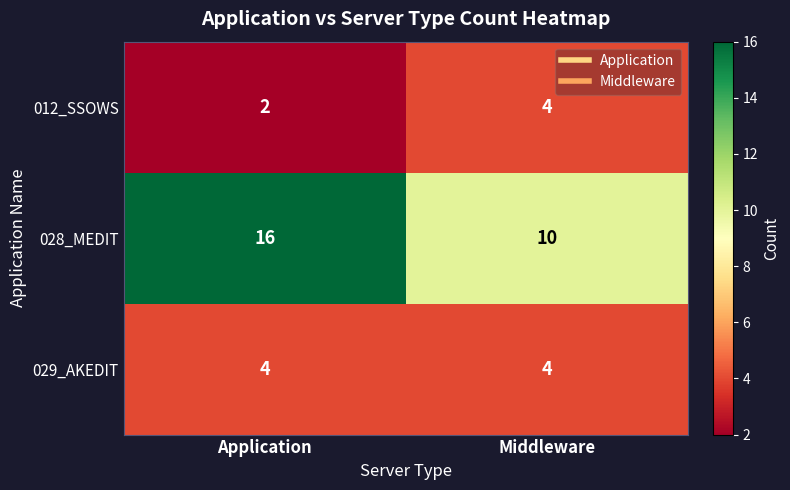

What is the sum of all 028_MEDIT values?

26